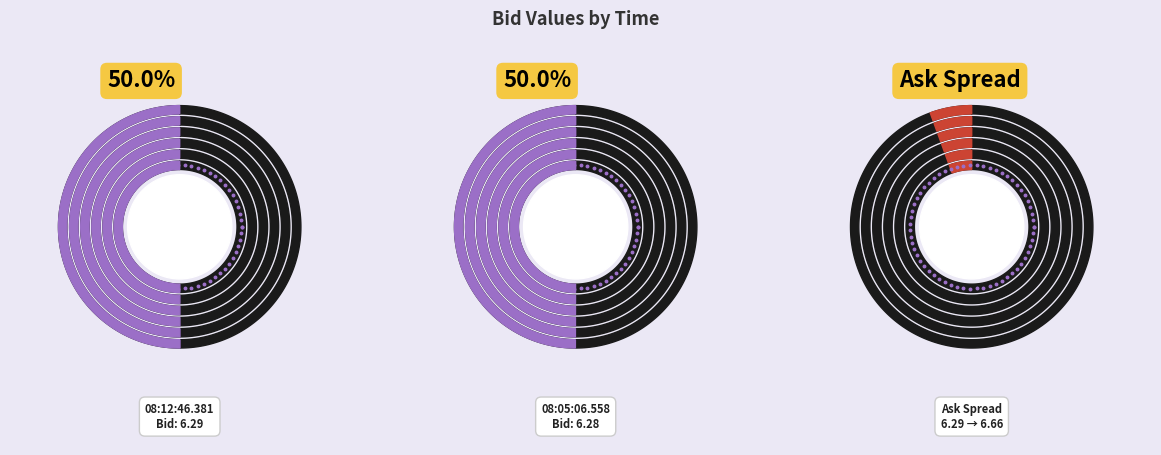

Count the number of slices in the pie.

2